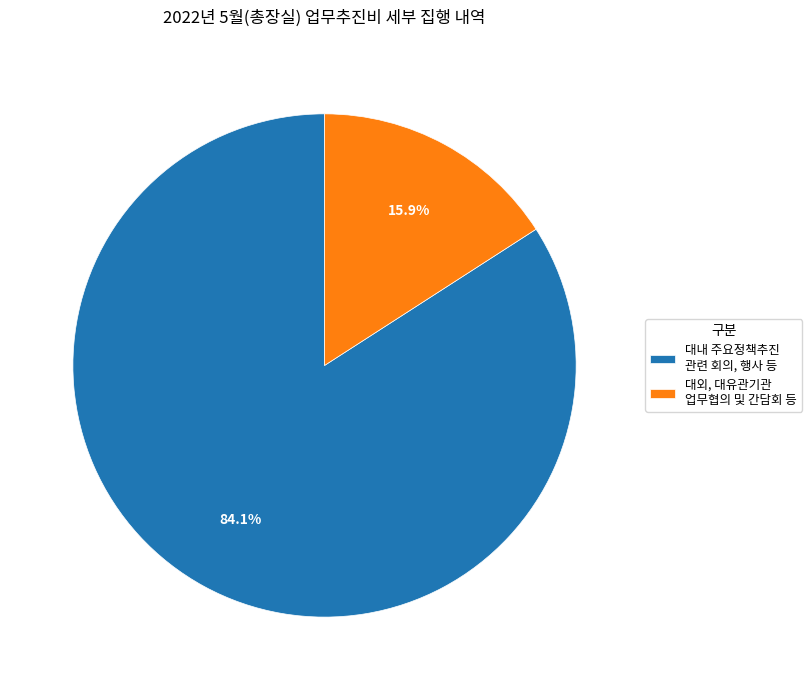

Is it true that 대내 주요정책추진 관련 회의, 행사 등 is 84% of the pie?

True